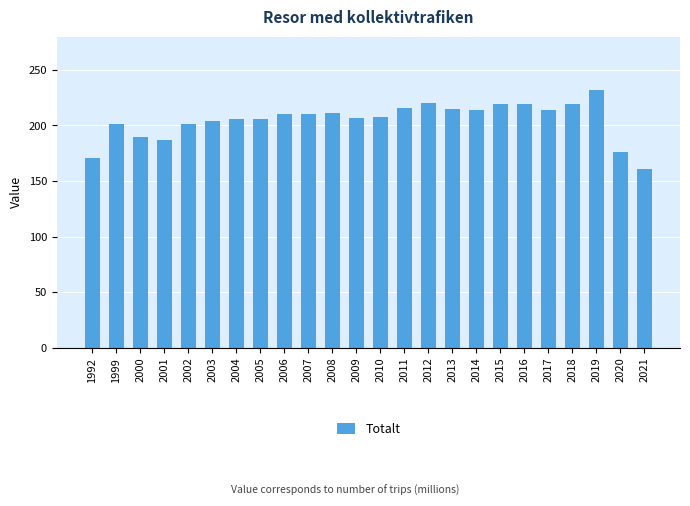

True or false: the data shows 96 at 2008.

False